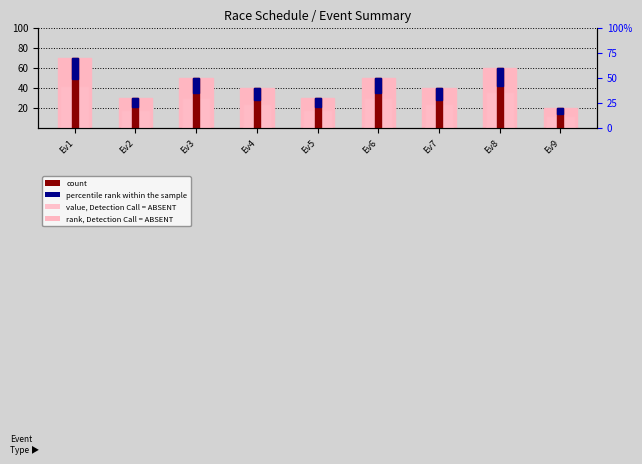

How many distinct data groups are displayed?

4